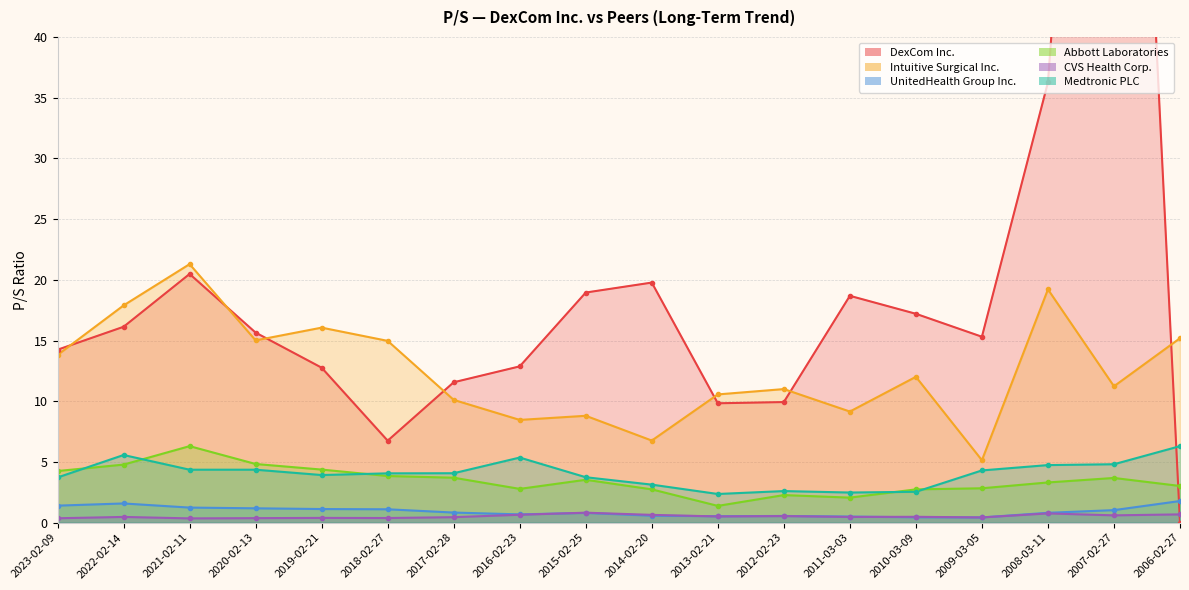

Rank the categories by Intuitive Surgical Inc. value from lowest to highest.

2009-03-05, 2014-02-20, 2016-02-23, 2015-02-25, 2011-03-03, 2017-02-28, 2013-02-21, 2012-02-23, 2007-02-27, 2010-03-09, 2023-02-09, 2018-02-27, 2020-02-13, 2006-02-27, 2019-02-21, 2022-02-14, 2008-03-11, 2021-02-11